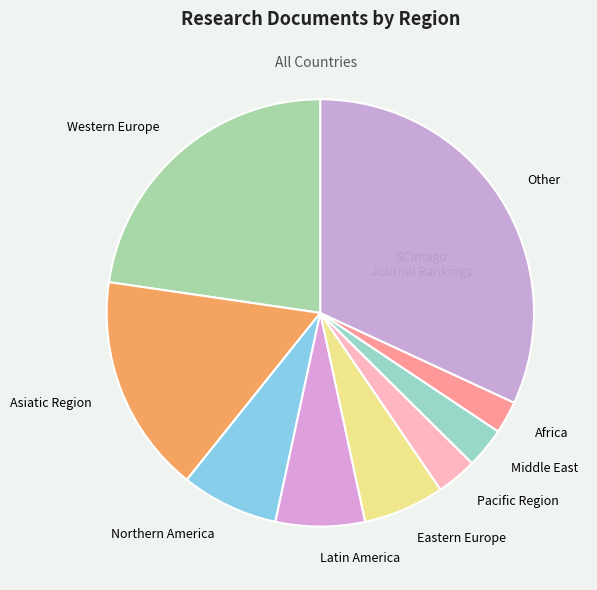

The Eastern Europe slice represents 6% of the pie. True or false?

True